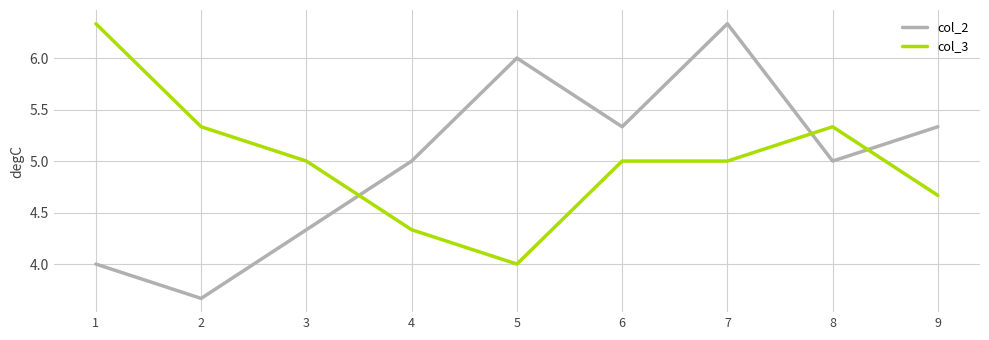

Where do col_2 and col_3 first cross each other?

3 and 4